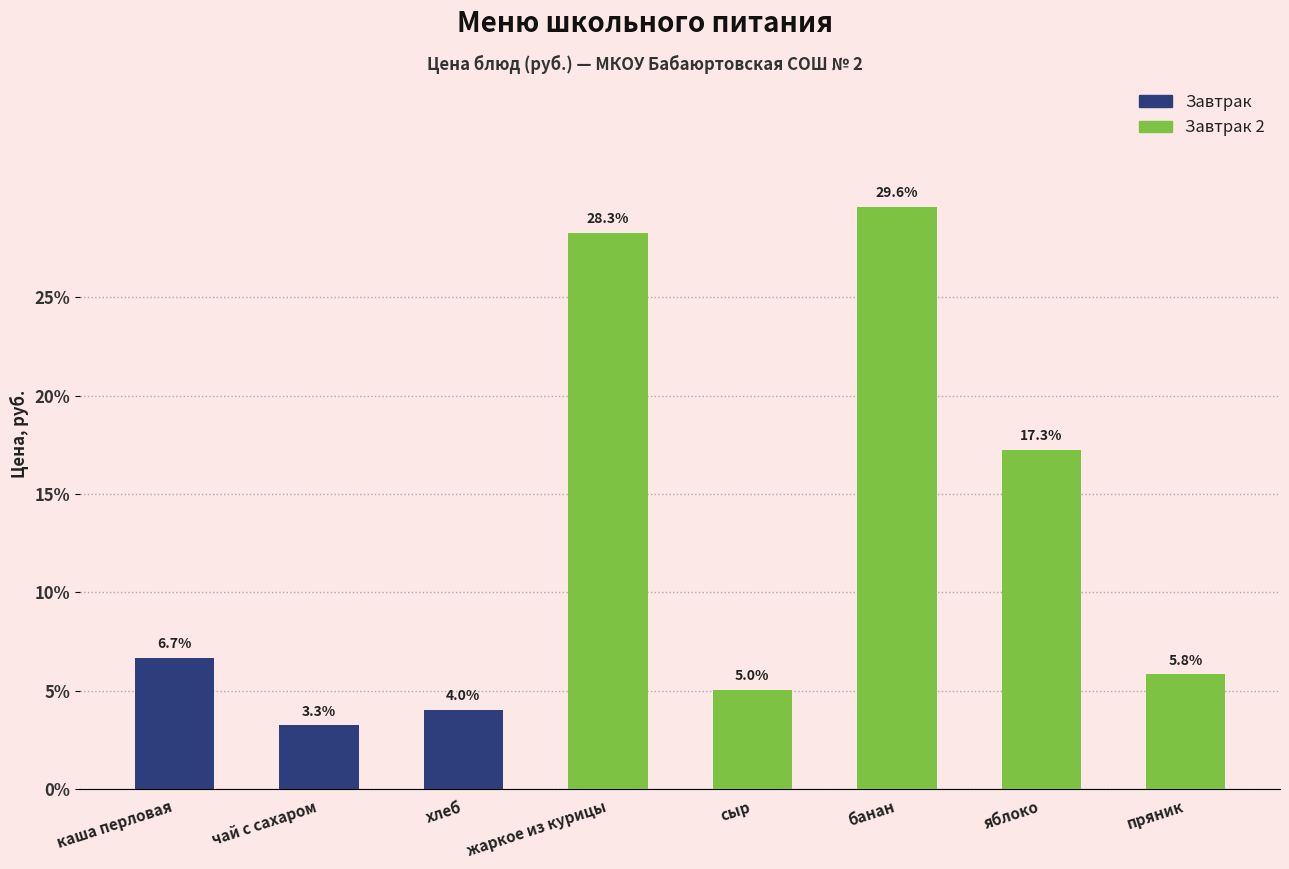

List the labels in order of value, largest first.

банан, жаркое из курицы, яблоко, каша перловая, пряник, сыр, хлеб, чай с сахаром